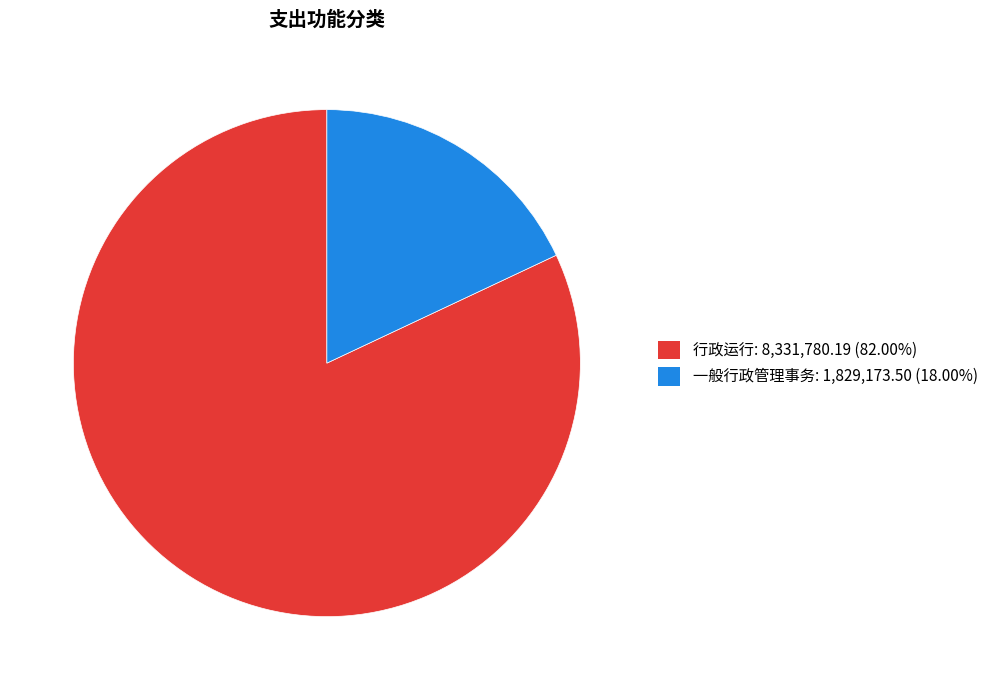

How many segments does this pie chart have?

2